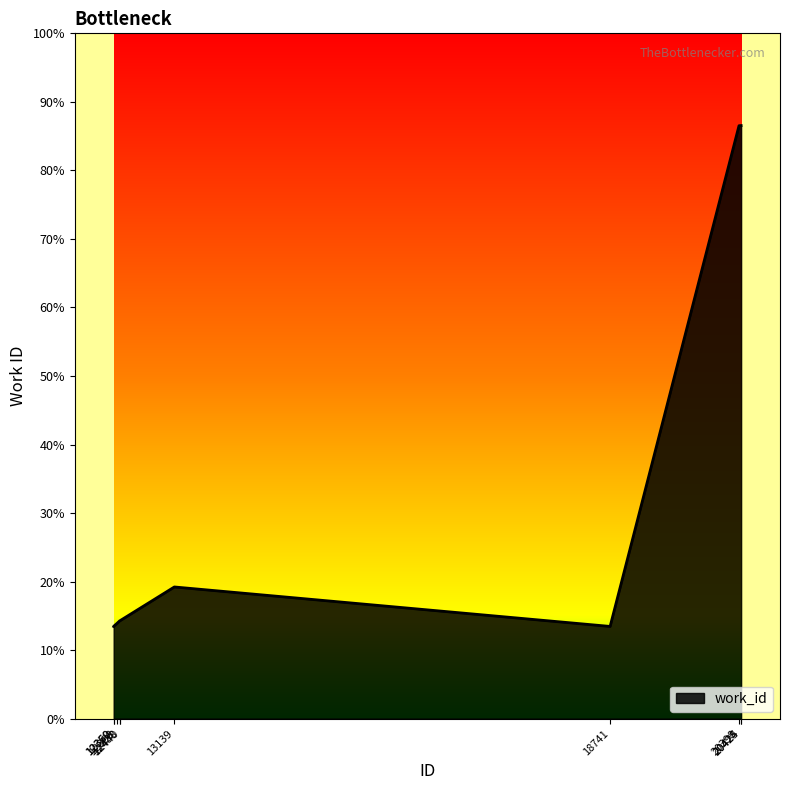

Does the chart have visible grid lines?

No